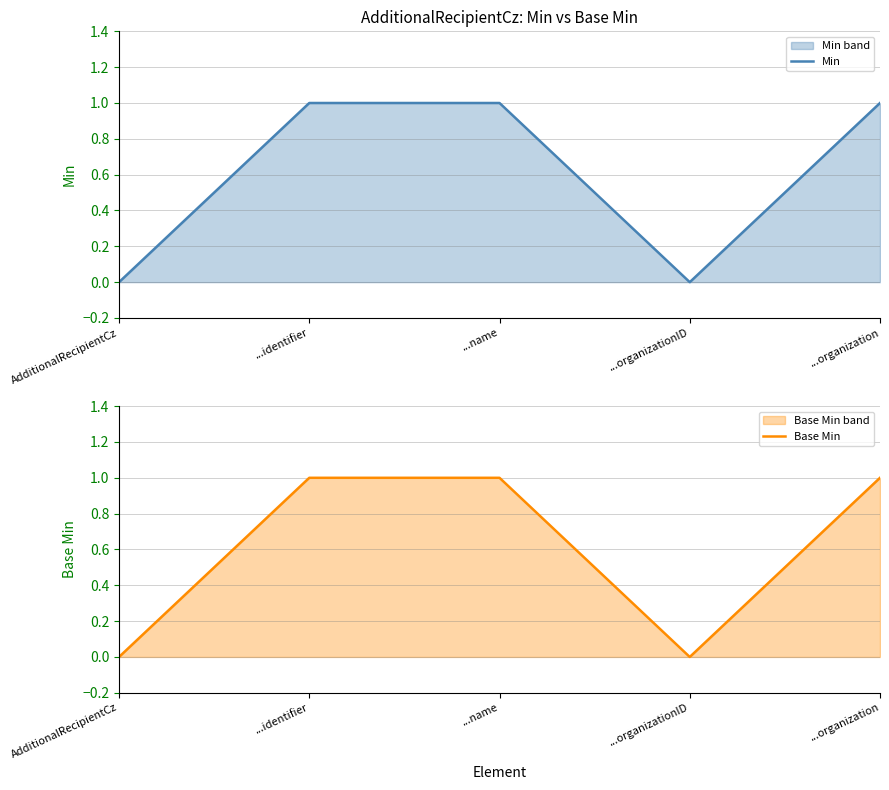

List the labels in order of Base Min value, smallest first.

AdditionalRecipientCz, ...organizationID, ...identifier, ...name, ...organization